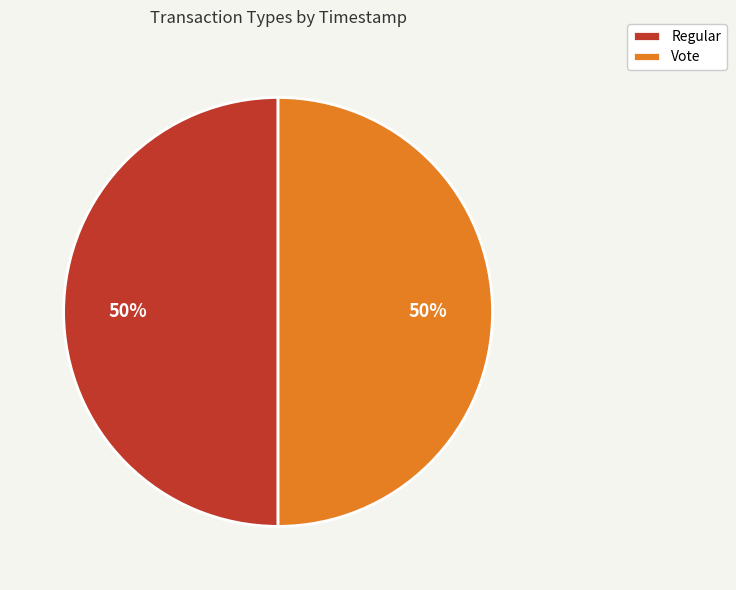

Approximately how many times larger is the value at Vote compared to Regular?

1.0